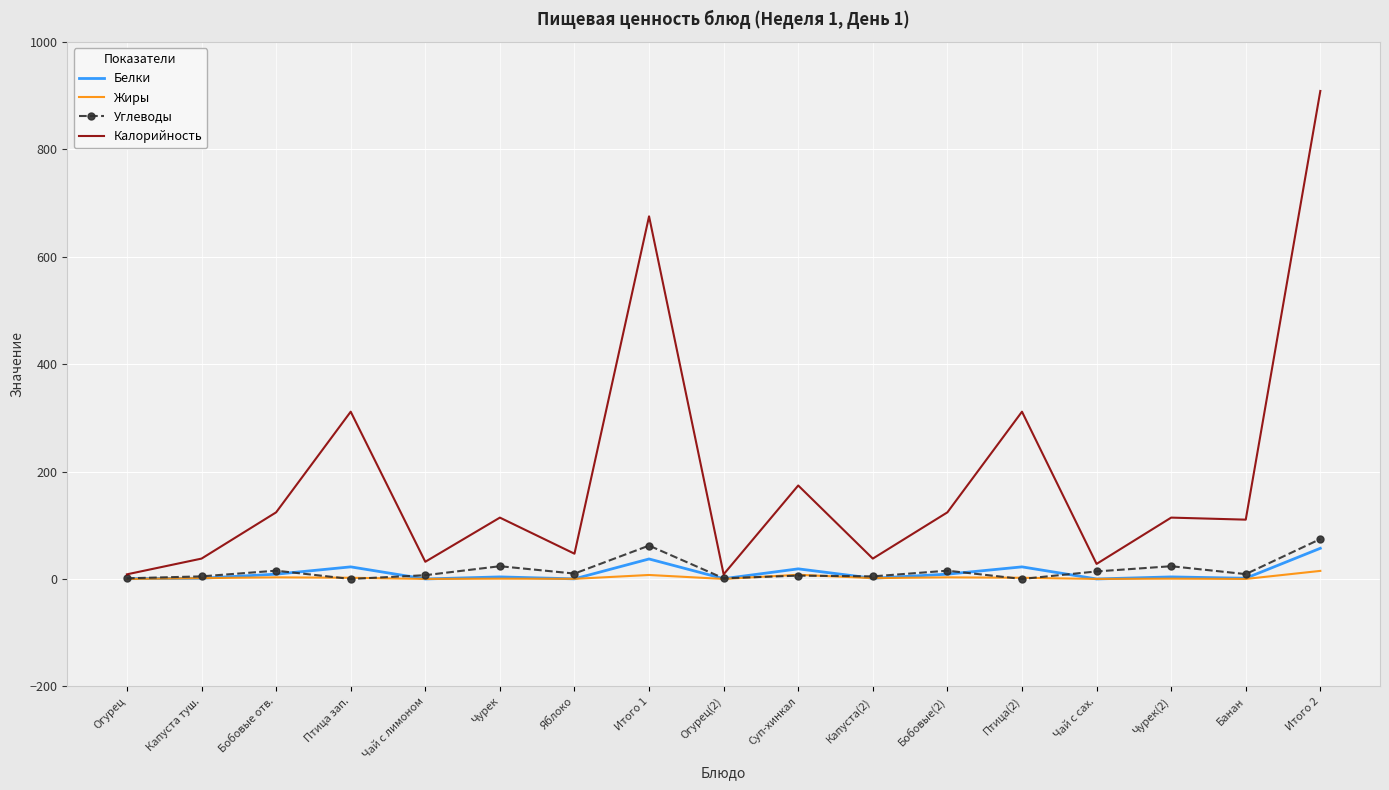

What is the maximum value shown in the chart?

908.5